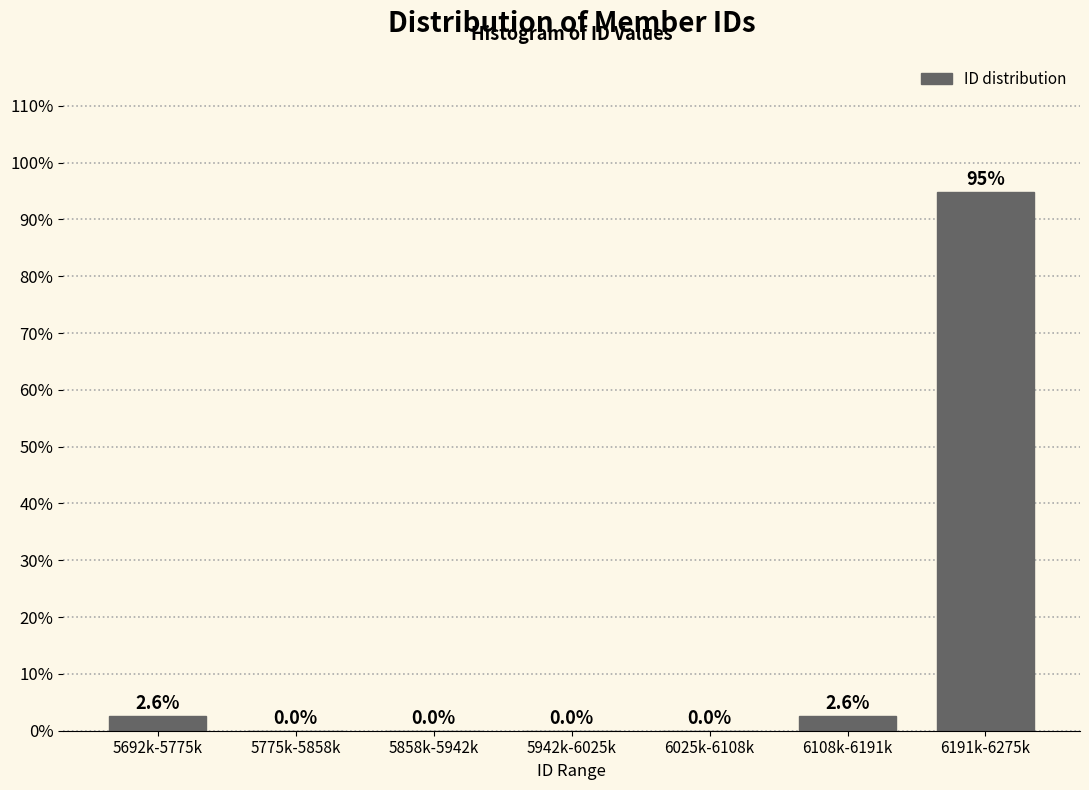

Reading left to right, list all the values displayed in this chart.

5692k-5775k=2.6	5775k-5858k=0.0	5858k-5942k=0.0	5942k-6025k=0.0	6025k-6108k=0.0	6108k-6191k=2.6	6191k-6275k=94.9